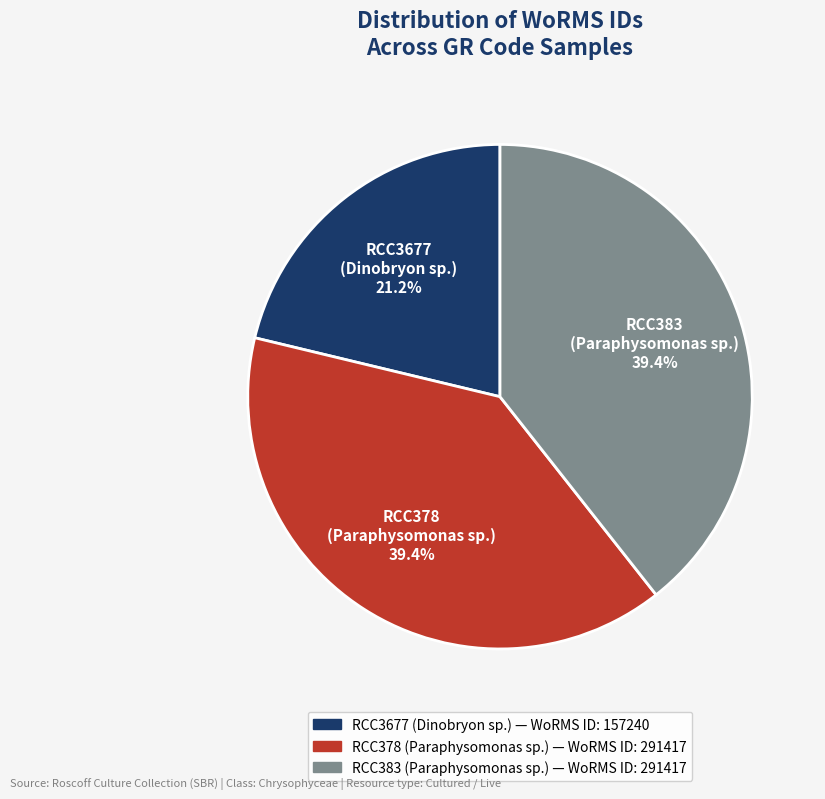

Between RCC378 (Paraphysomonas sp.) and RCC3677 (Dinobryon sp.), which is larger?

RCC378 (Paraphysomonas sp.)